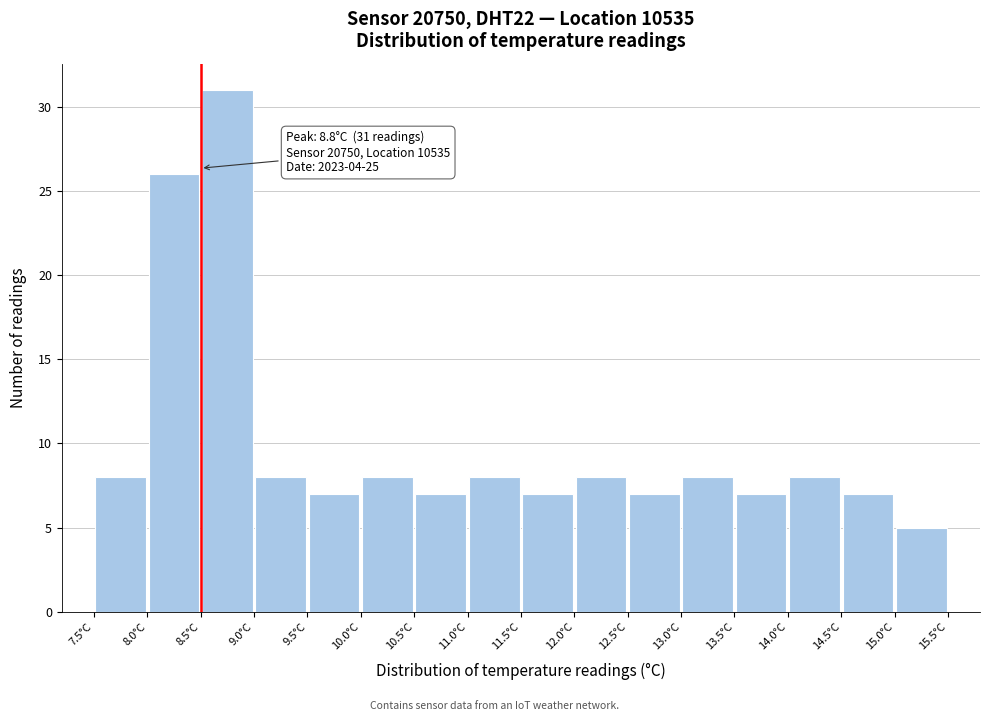

Which range on the x-axis has the tallest bar?

8.5 to 9.0